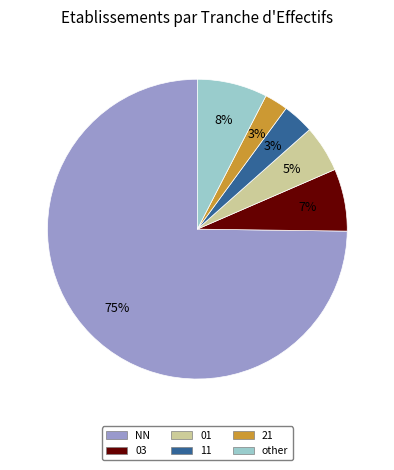

To the nearest percent, what percentage of the pie is other?

8%